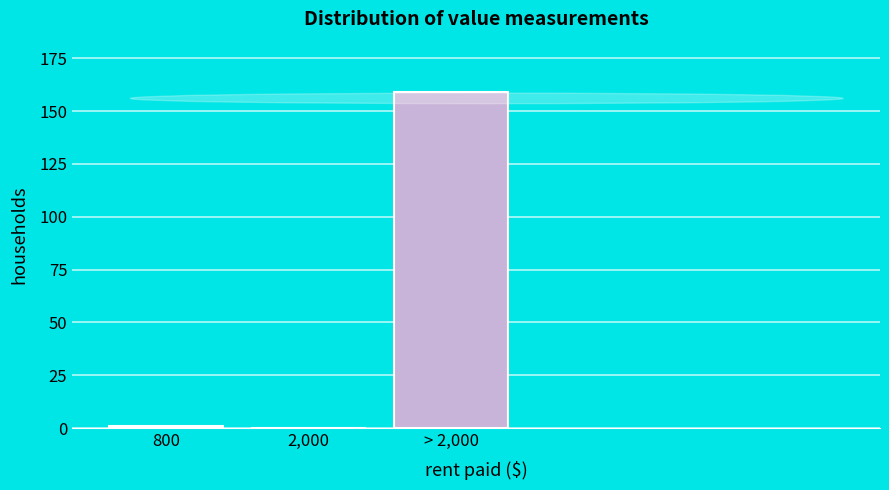

Reading left to right, extract all data points from this chart.

800=1	2,000=0	> 2,000=159